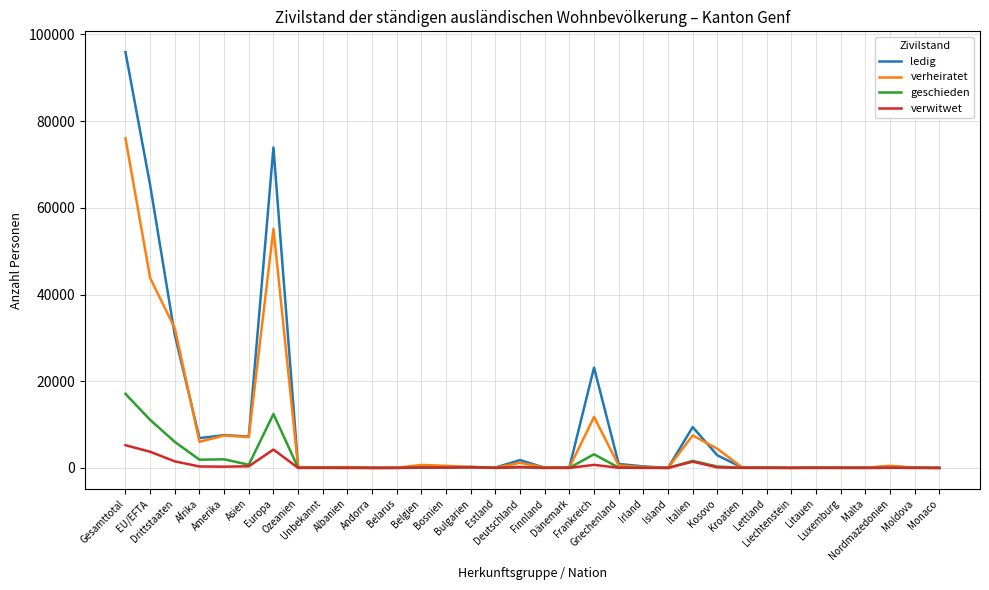

How many distinct data groups are displayed?

4